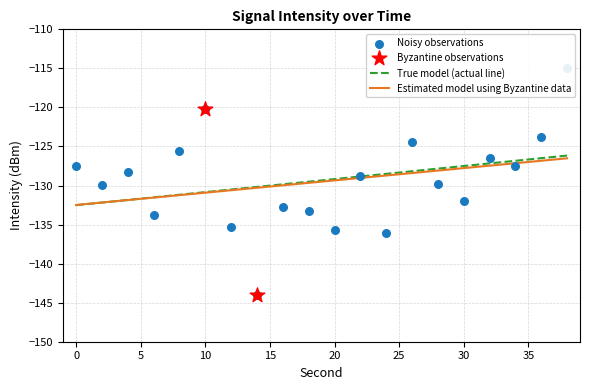

What is the change in value from 26 to 36?

+0.6